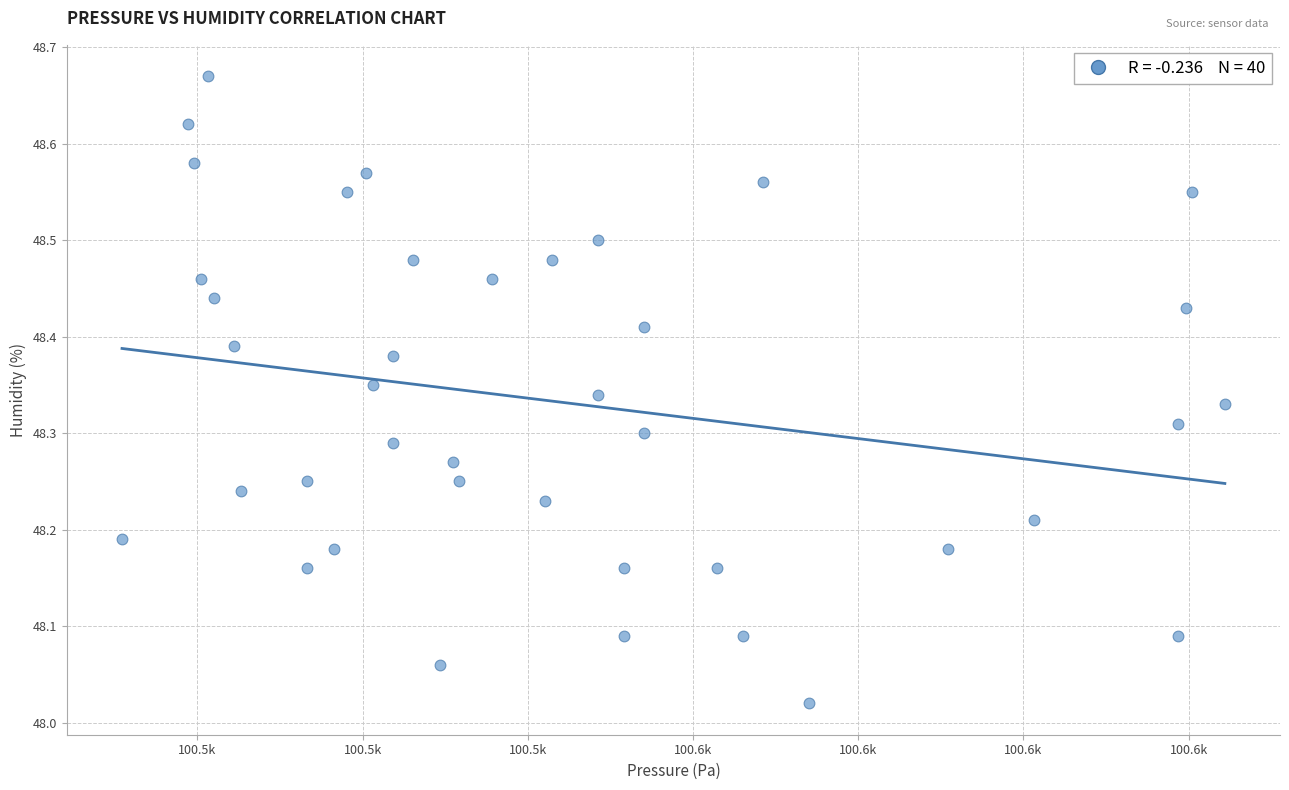

Count the number of points in this scatter plot.

40